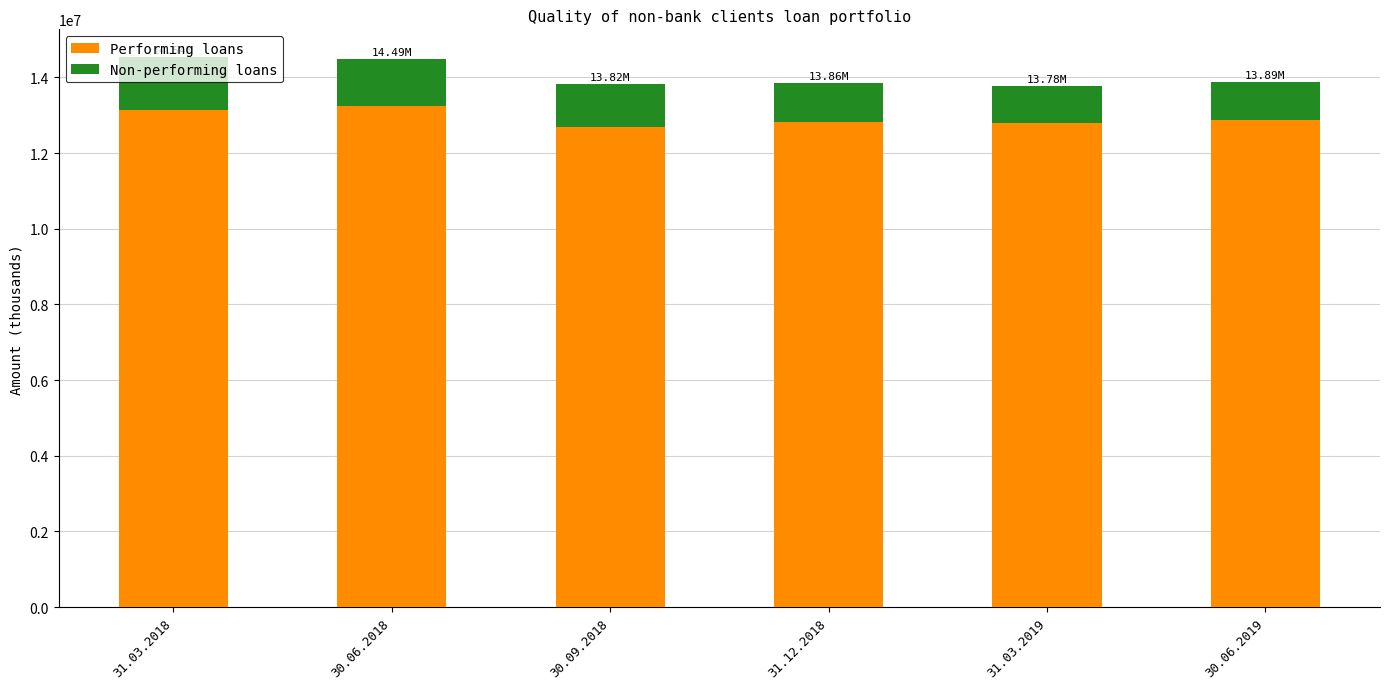

What is the difference between the maximum and minimum values in the Performing loans series?

569816.9